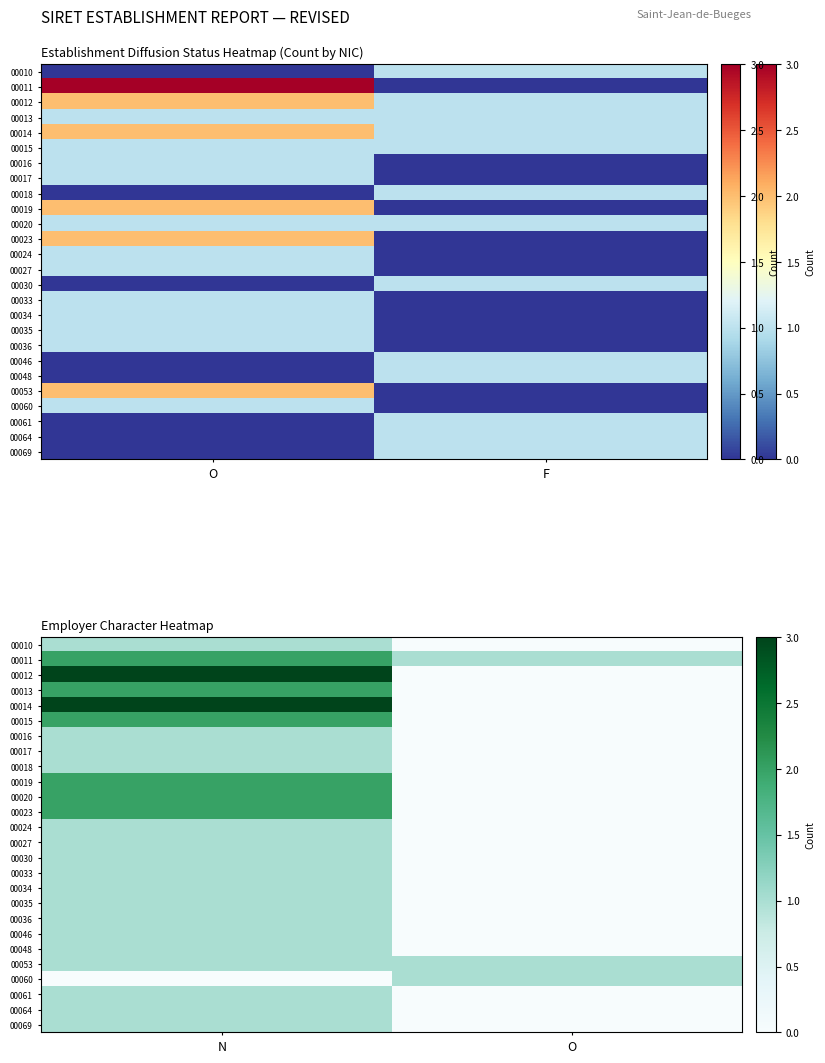

The value of 00023 at F is 1. True or false?

False